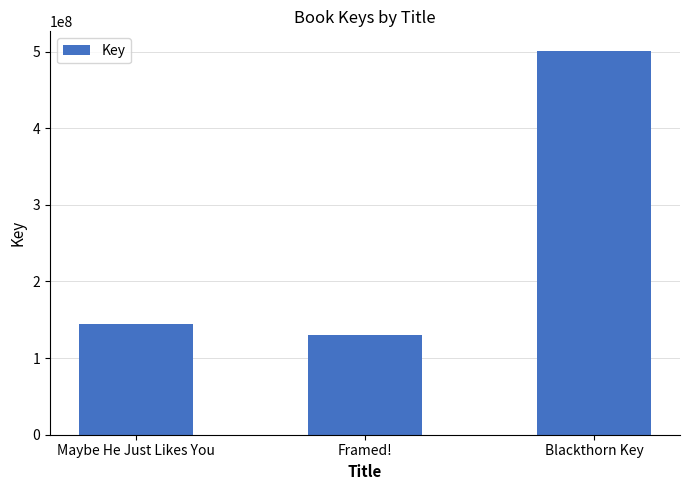

The value at Framed! is 129538854. True or false?

True